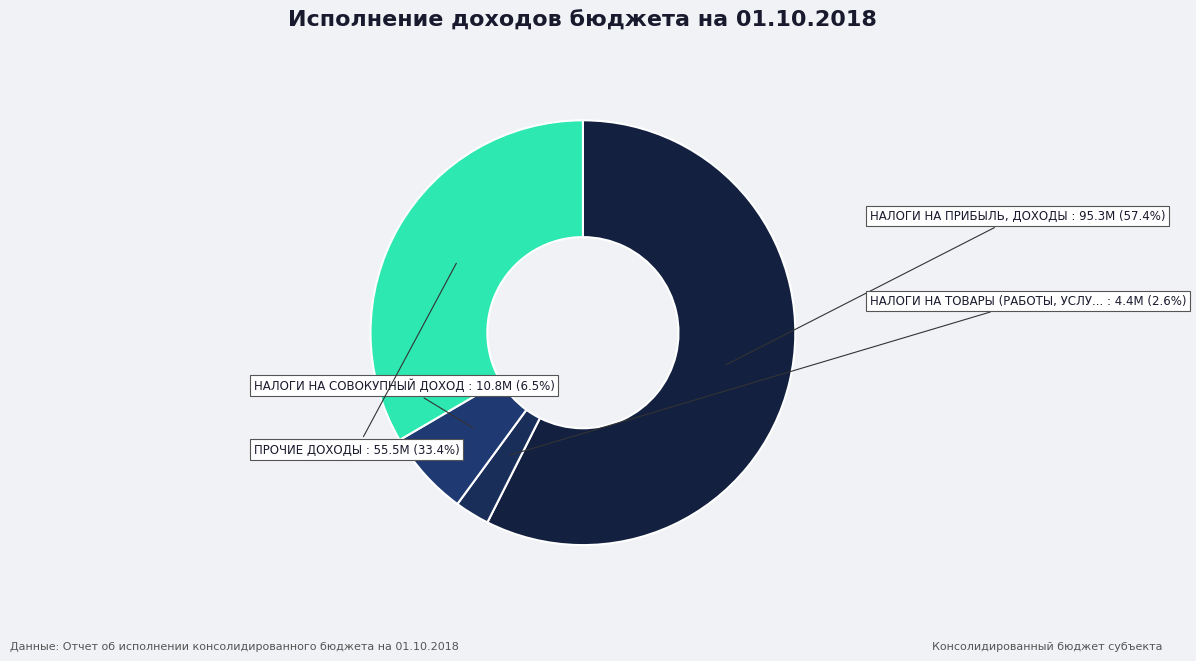

Which category has the smallest portion of the pie?

НАЛОГИ НА ТОВАРЫ (РАБОТЫ, УСЛУГИ)